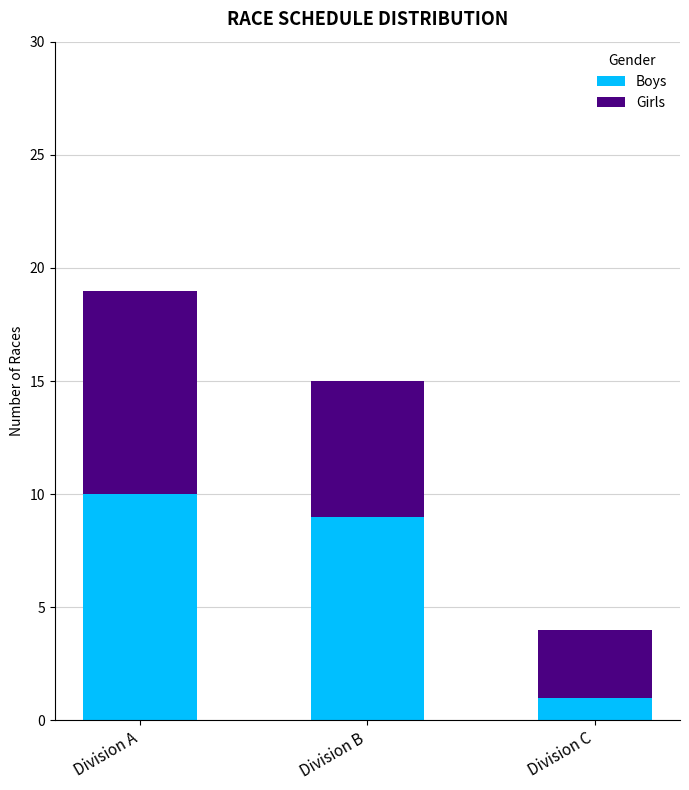

Is it true that Boys equals 0 at Division C?

False